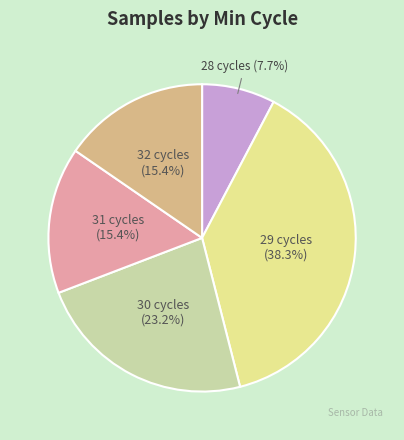

Count the number of slices in the pie.

5